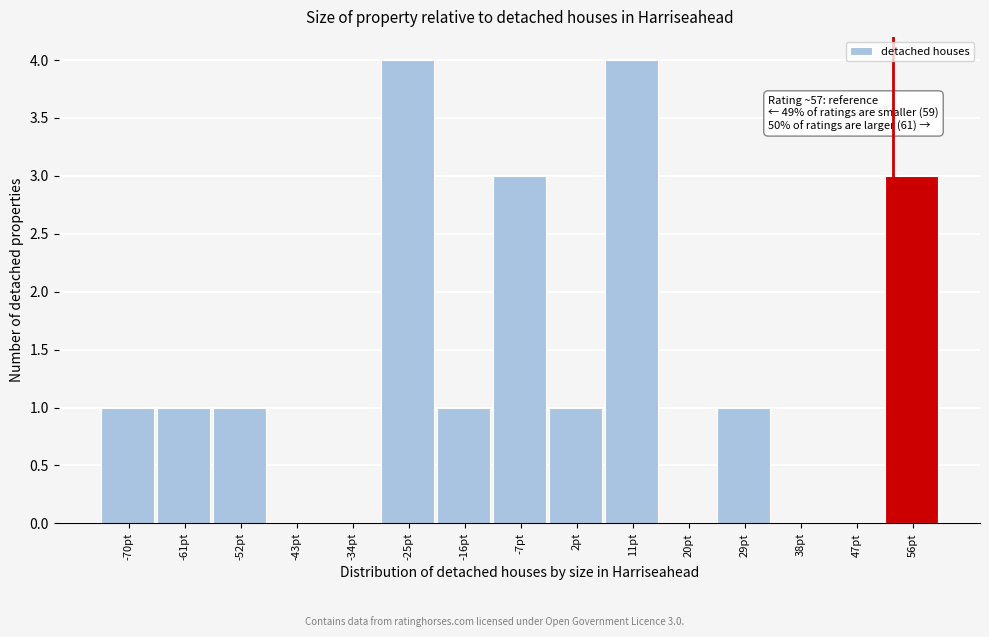

Reading left to right, transcribe all the data shown in this chart.

-70pt=1	-61pt=1	-52pt=1	-43pt=0	-34pt=0	-25pt=4	-16pt=1	-7pt=3	2pt=1	11pt=4	20pt=0	29pt=1	38pt=0	47pt=0	56pt=3